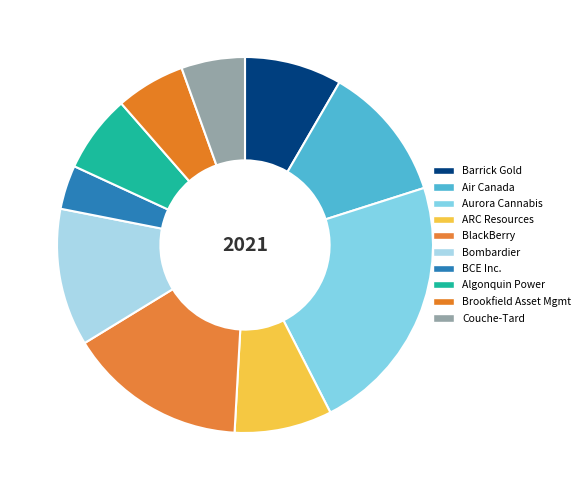

The Air Canada slice represents 5% of the pie. True or false?

False